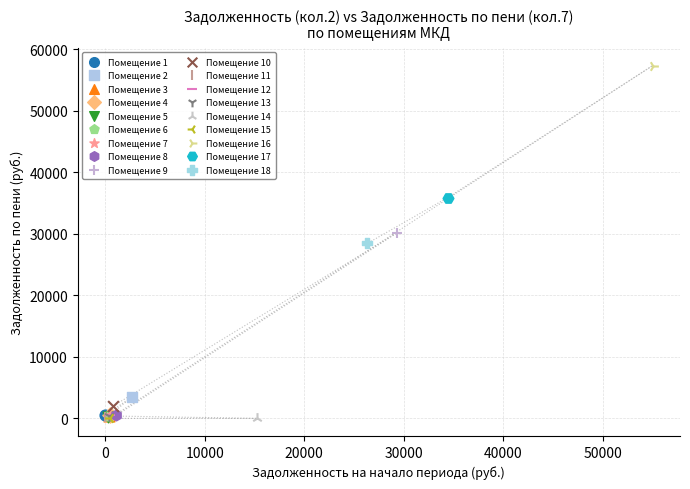

What are all the series names shown in the legend?

Помещение 1, Помещение 2, Помещение 3, Помещение 4, Помещение 5, Помещение 6, Помещение 7, Помещение 8, Помещение 9, Помещение 10, Помещение 11, Помещение 12, Помещение 13, Помещение 14, Помещение 15, Помещение 16, Помещение 17, Помещение 18